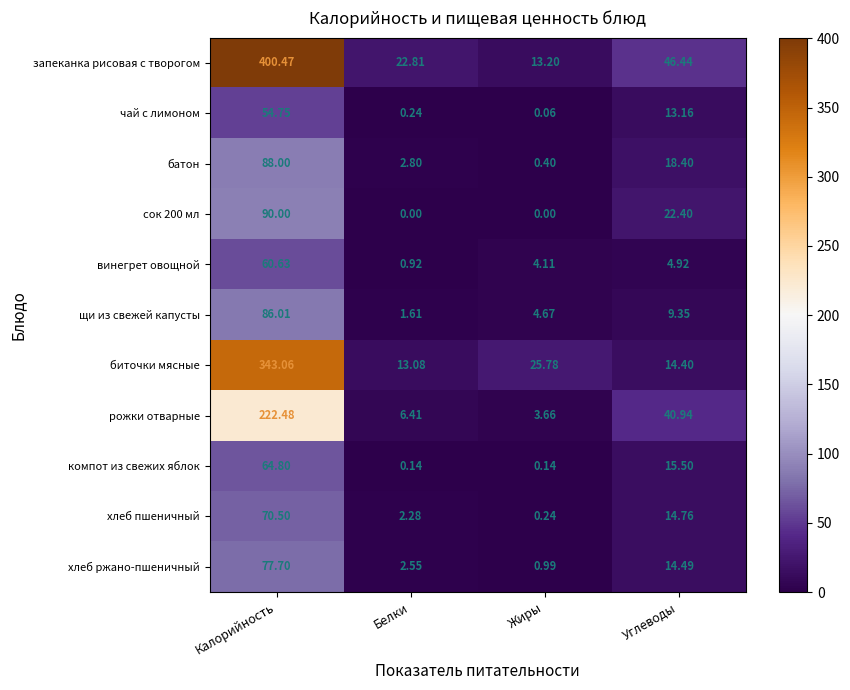

At how many categories does at least one series exceed 261?

1